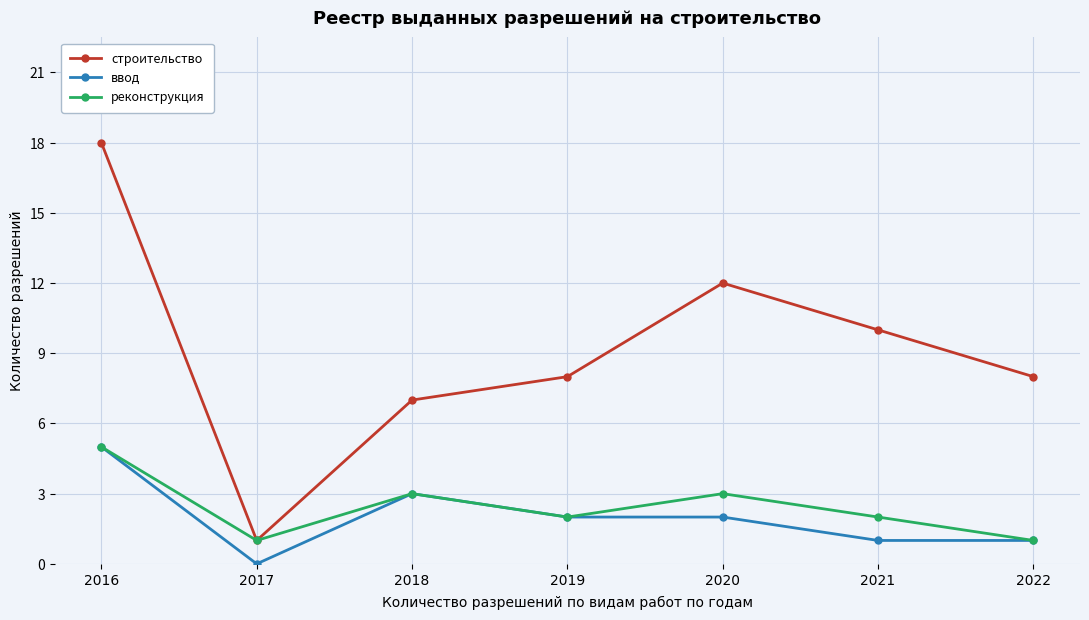

What is the value of the ввод point at the 1st from the left?

5